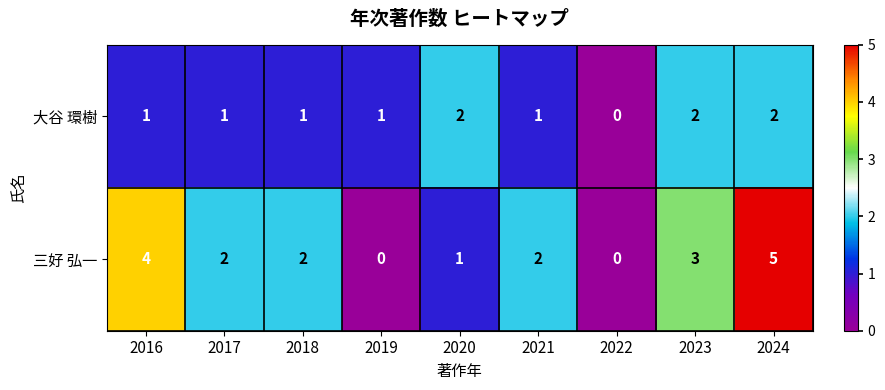

How many positive values does the 三好 弘一 series have?

7